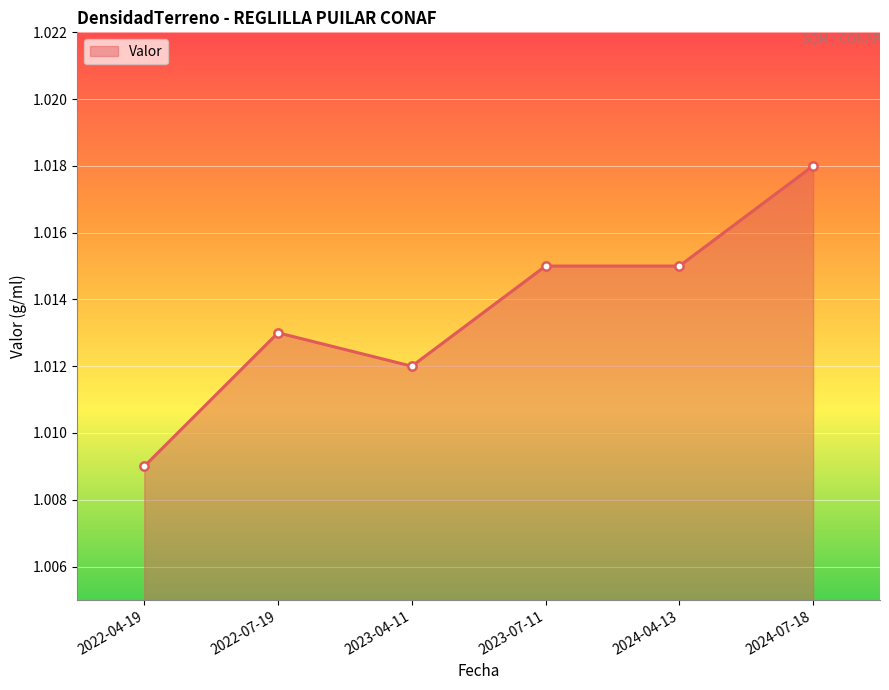

Between 2023-04-11 and 2024-07-18, which is larger?

2024-07-18